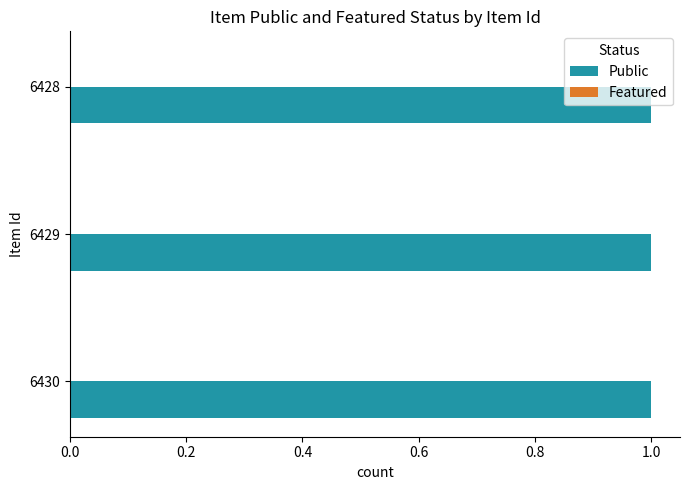

The value of featured at 6428 is 0. True or false?

True